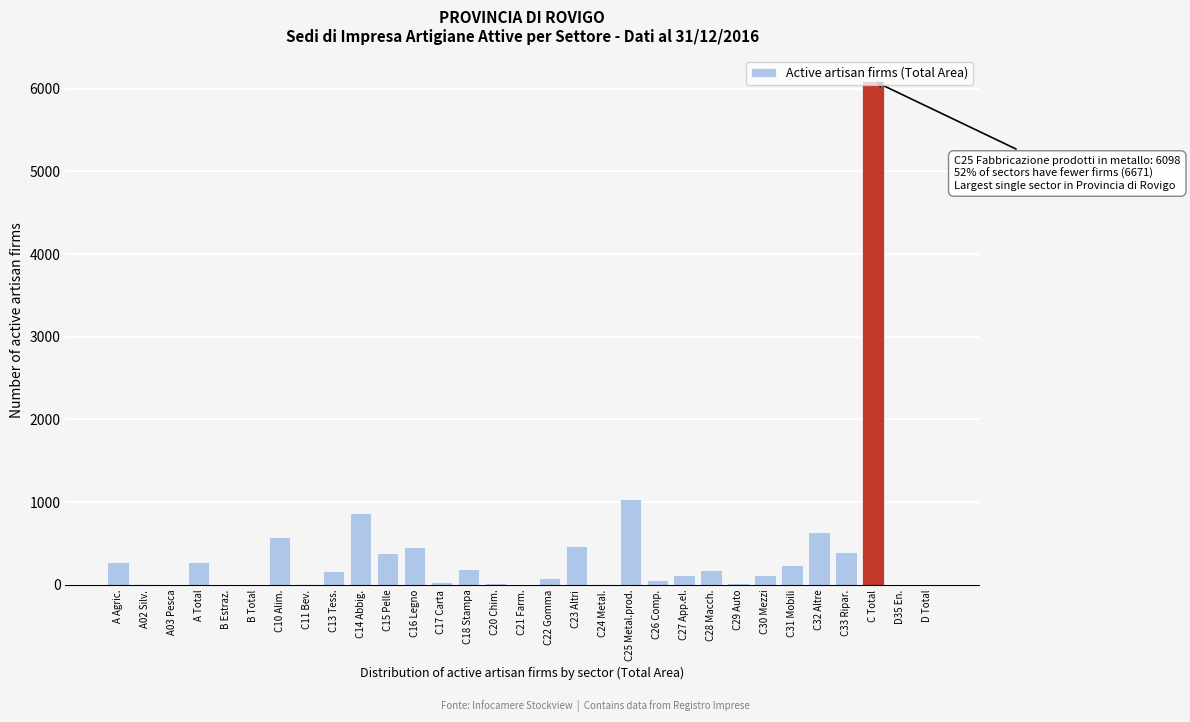

Which category has the highest value across all series?

C Total